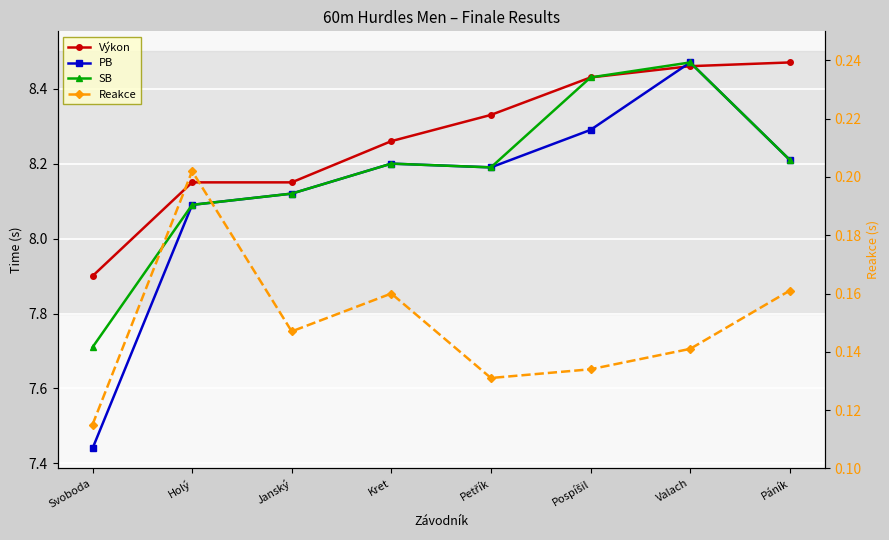

Is it true that Reakce equals 0.0 at Svoboda?

False